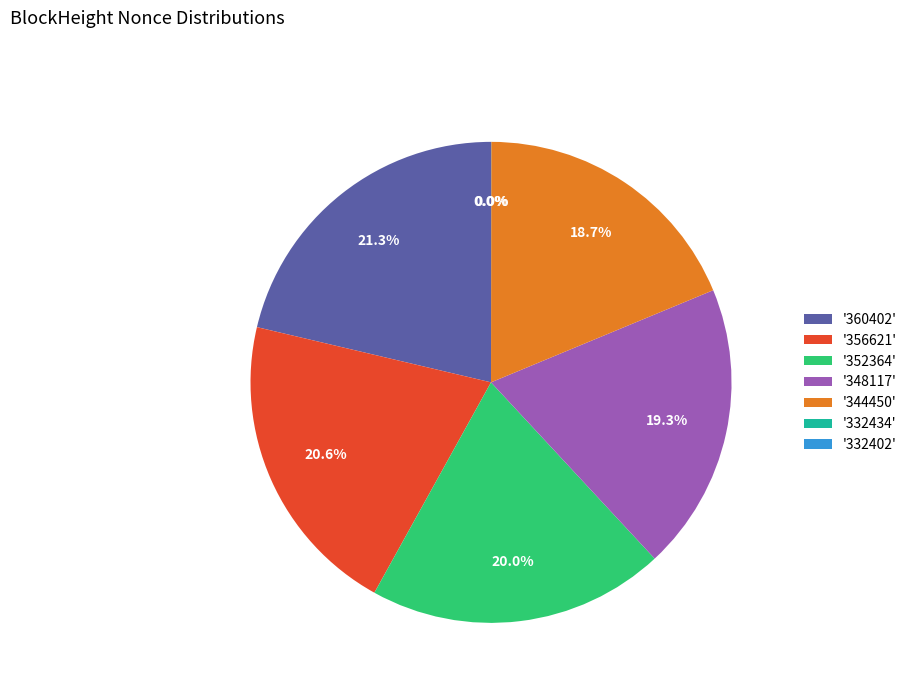

How much of the chart is everything except '352364'?

80.0%